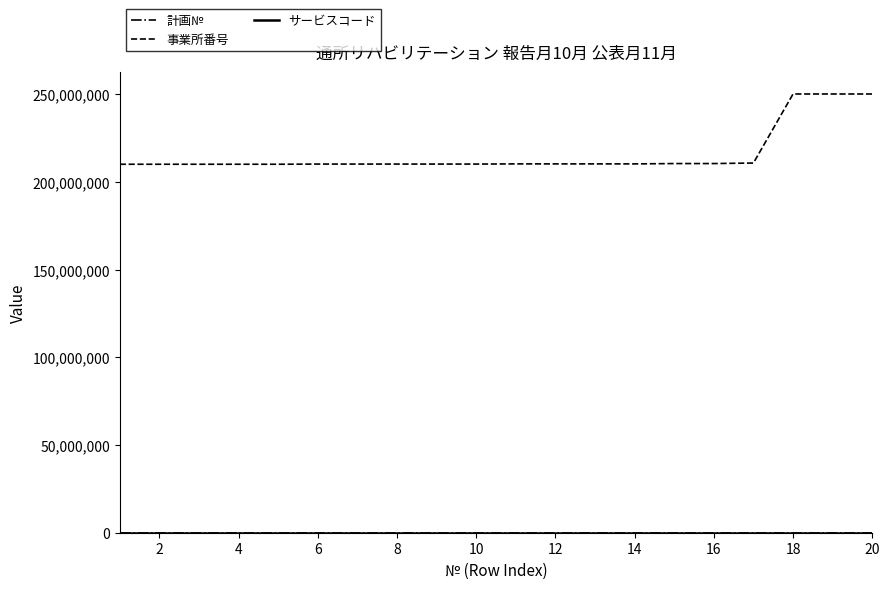

Reading right to left, what are all the values shown in this chart?

計画№: 952	951	950	949	948	947	946	945	944	943	942	941	940	939	938	937	936	935	934	933
事業所番号: 250180023	250180015	250180007	210810636	210511002	210510897	210317061	210315958	210315842	210314118	210215687	210215349	210215208	210214391	210214060	210118063	210117735	210116307	210114989	210114450
サービスコード: 160	160	160	160	160	160	160	160	160	160	160	160	160	160	160	160	160	160	160	160